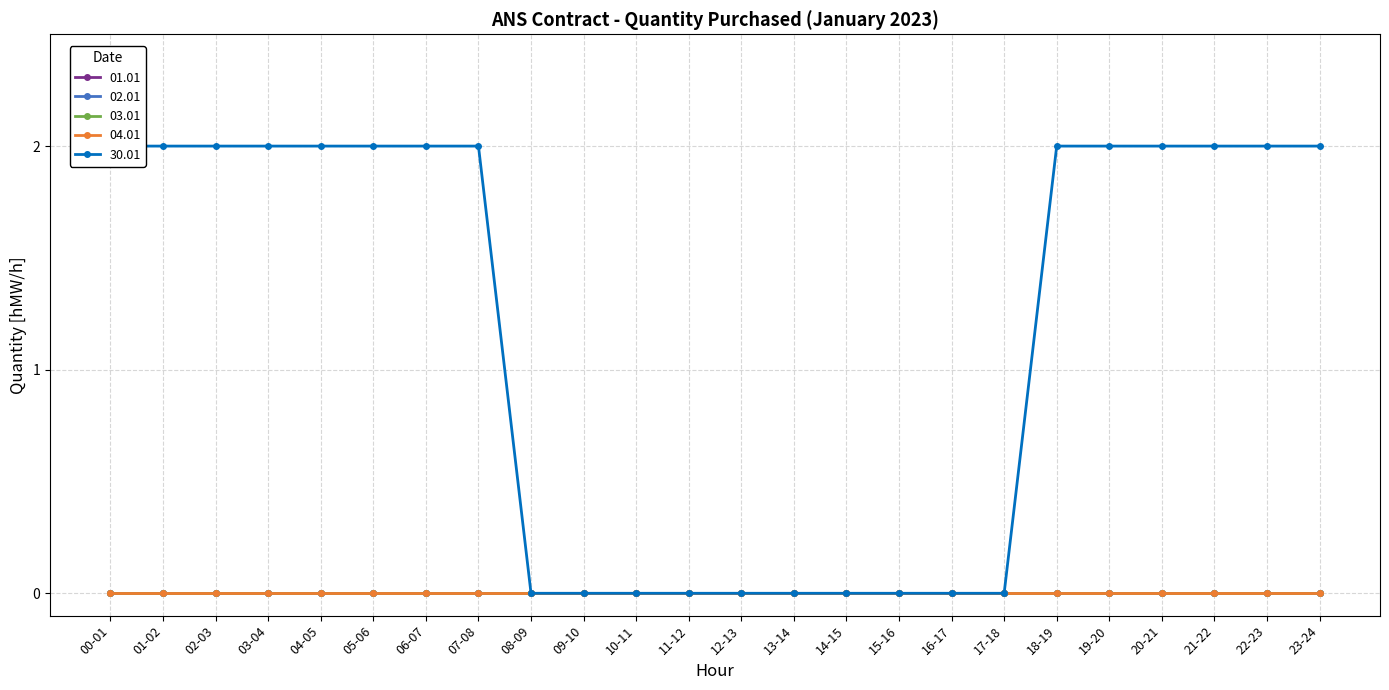

What are all the series names shown in the legend?

01.01, 02.01, 03.01, 04.01, 30.01